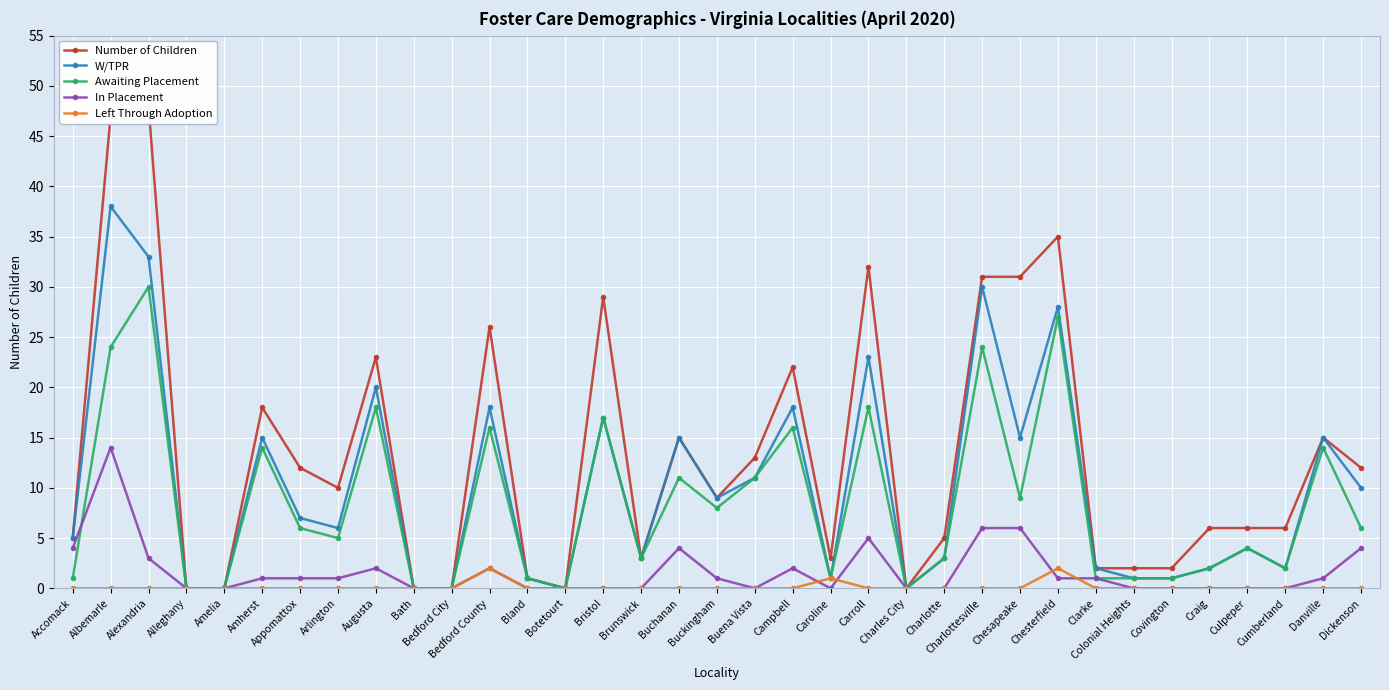

What position from the right is Bedford County?

24